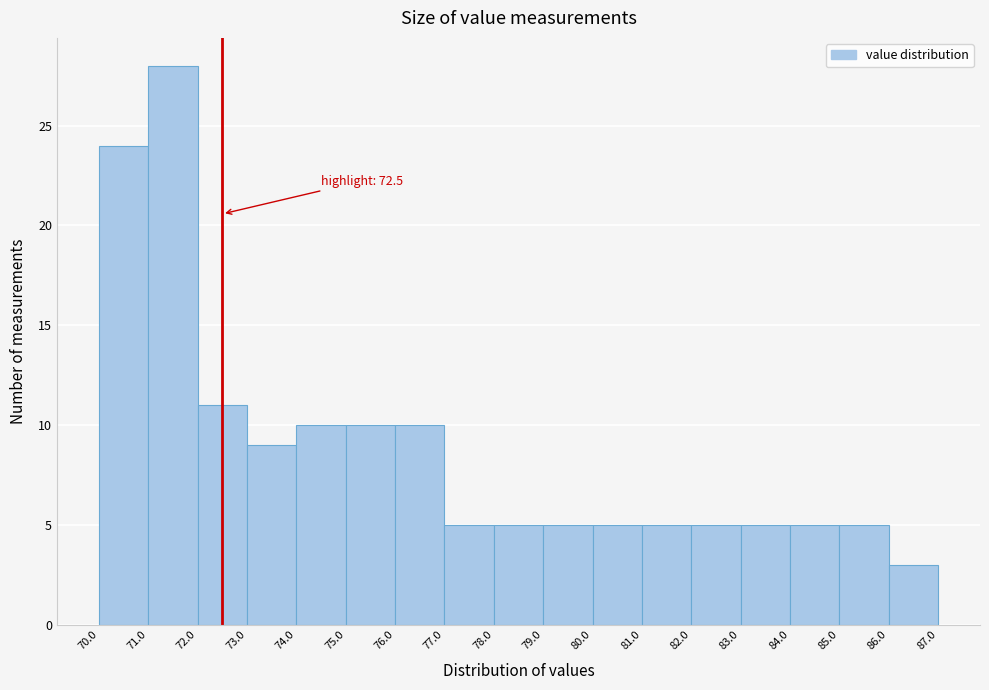

Which range on the x-axis has the tallest bar?

71.0 to 72.0